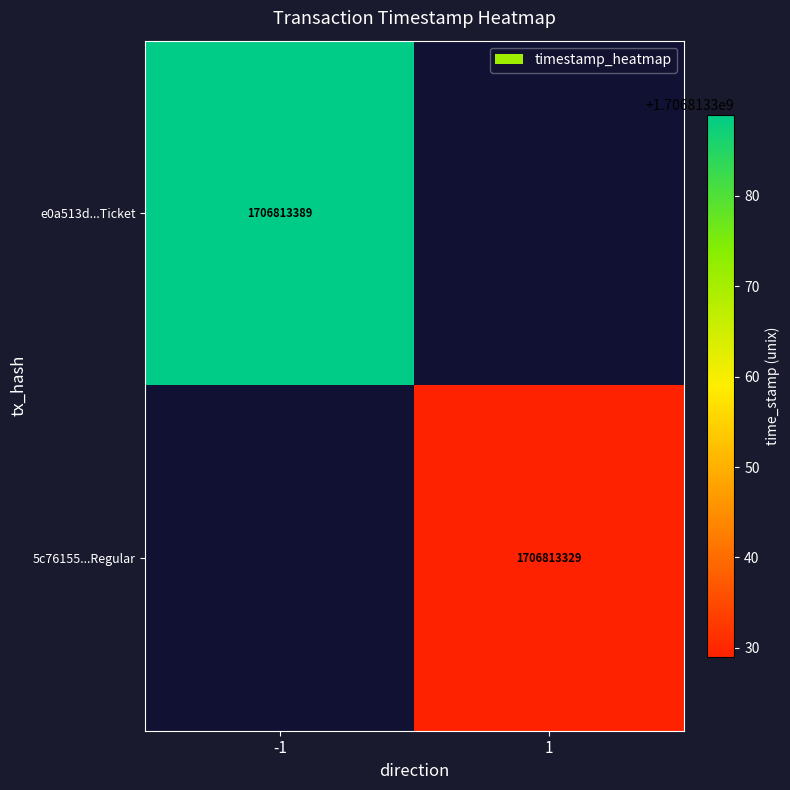

What is the highest value of the e0a513d49c6928e68d78a755ed2acea72df6d9f series?

1706813389